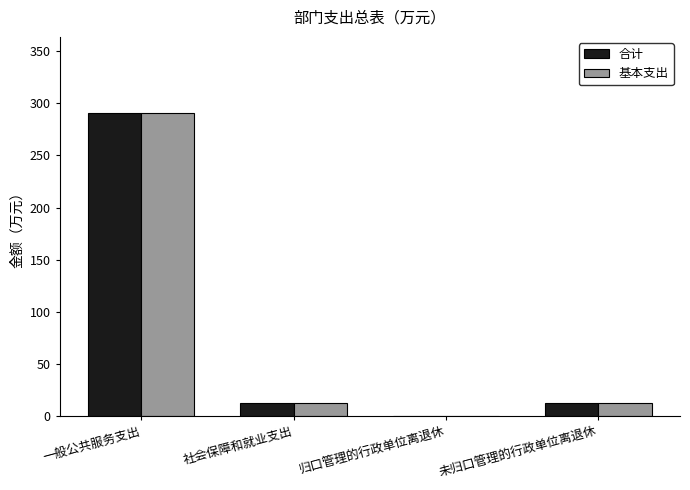

Is the value of 合计 at 归口管理的行政单位离退休 greater than the value of 基本支出 at 社会保障和就业支出?

No